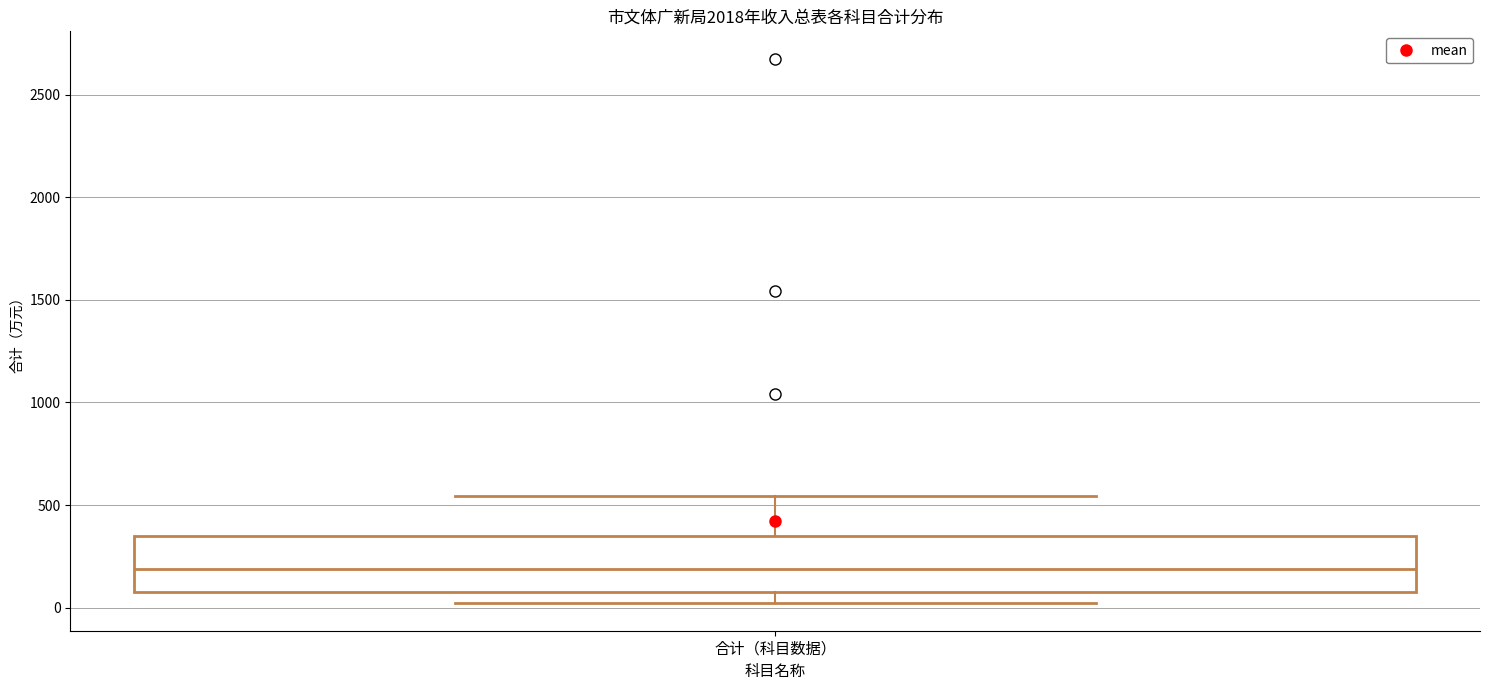

Read this box plot against the y-axis: the position of the median line, the range covered by the box, and the ends of both whiskers. The values are not printed on the chart, so give them approximately, as read against the axis.

median 200, box 100 to 350, whiskers 0 to 550